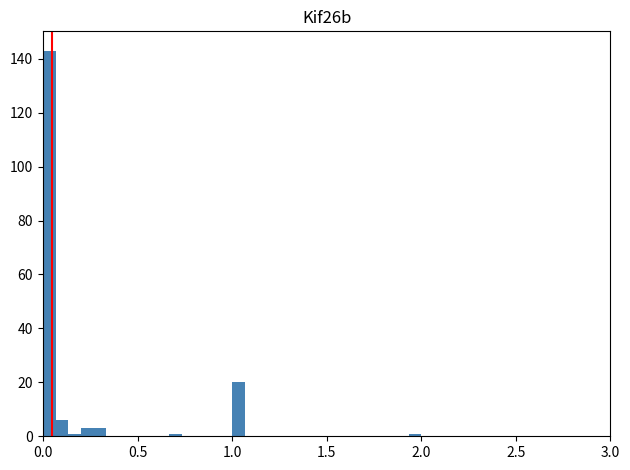

Read against the x-axis, roughly where is the centre of the tallest bar?

0.05